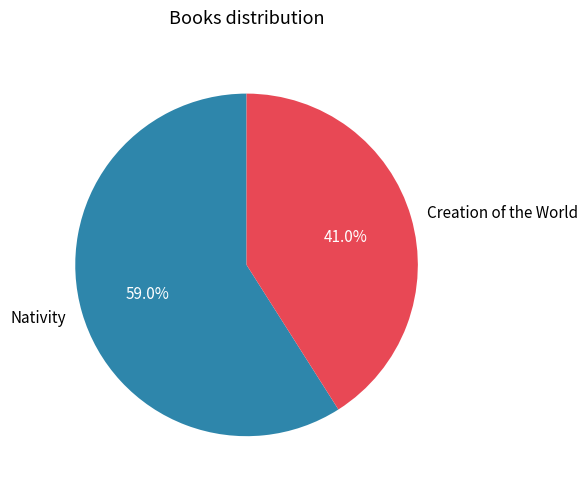

True or false: Creation of the World accounts for 29% of the total.

False